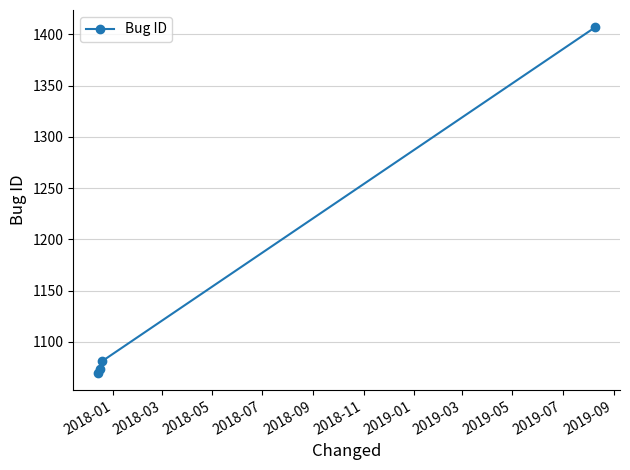

What is the smallest value displayed?

1070